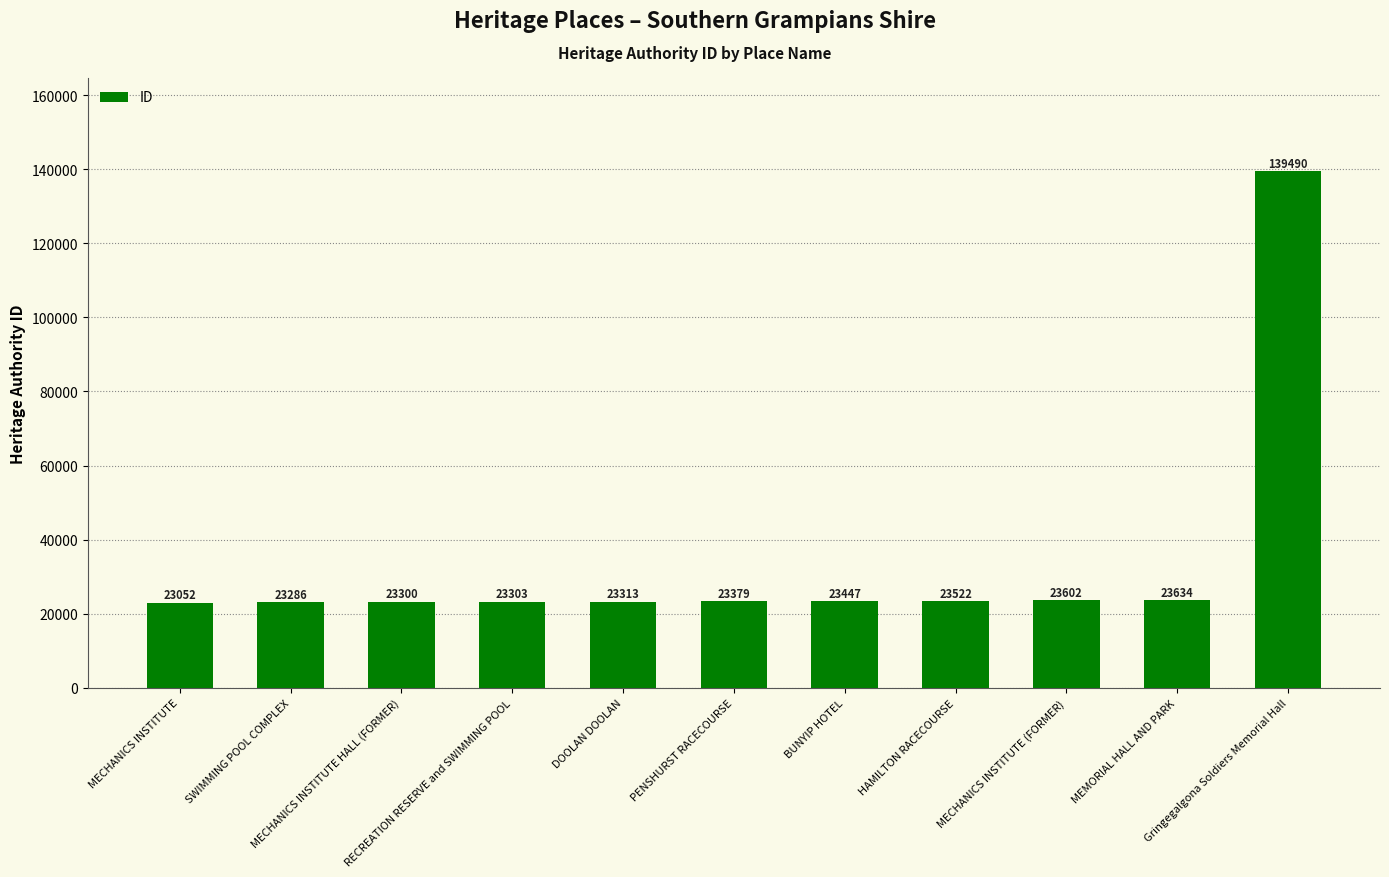

What is the value of the 6th bar from the left?

23379